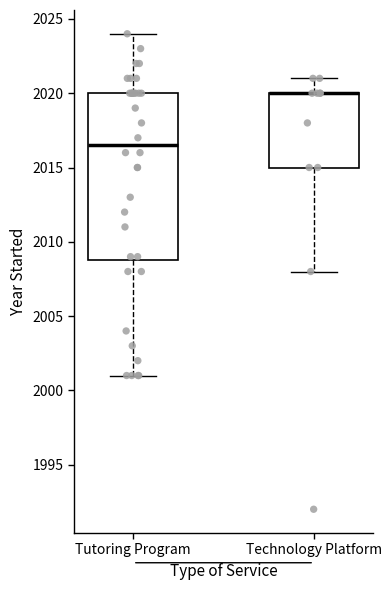

Reading left to right, read every box against the y-axis: the position of its median line, the range the box covers, and the ends of its whiskers. The values are not printed on the chart, so give them approximately, as read against the axis.

Tutoring Program: median 2016.5, box 2009.0 to 2020.0, whiskers 2001.0 to 2024.0
Technology Platform: median 2020.0 (drawn on the box's upper edge), box 2015.0 to 2020.0, whiskers 2008.0 to 2021.0